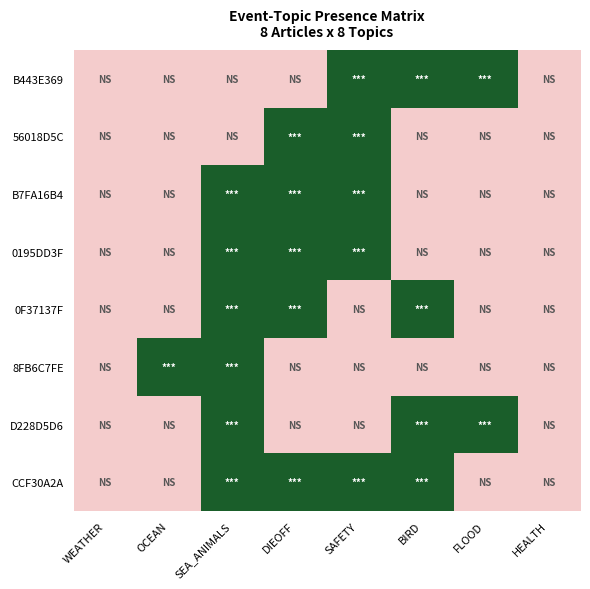

At SAFETY, list the series in order from smallest to largest.

0F37137F, 8FB6C7FE, D228D5D6, B443E369, 56018D5C, B7FA16B4, 0195DD3F, CCF30A2A